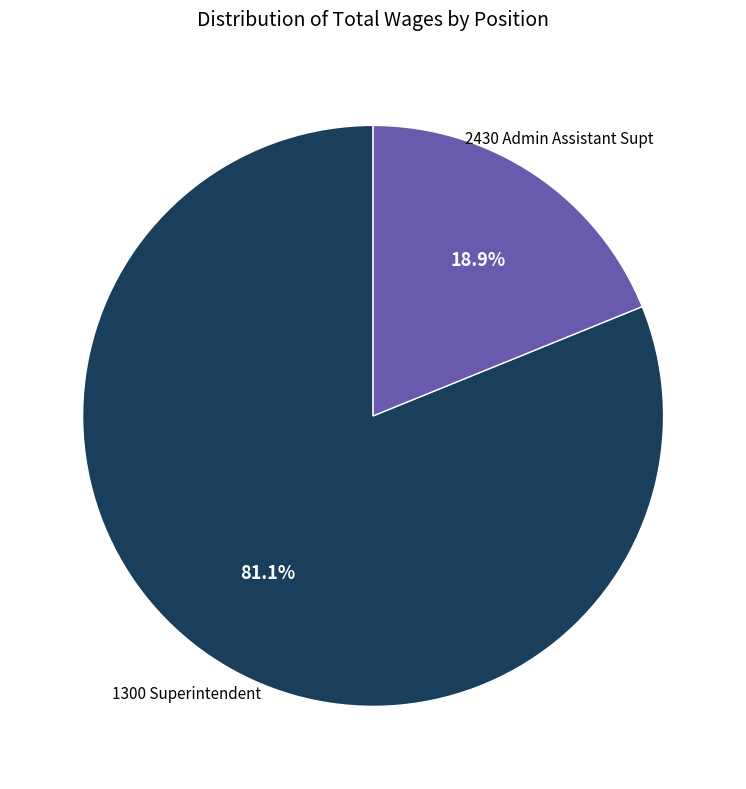

Is there any slice that represents more than half of the pie?

Yes